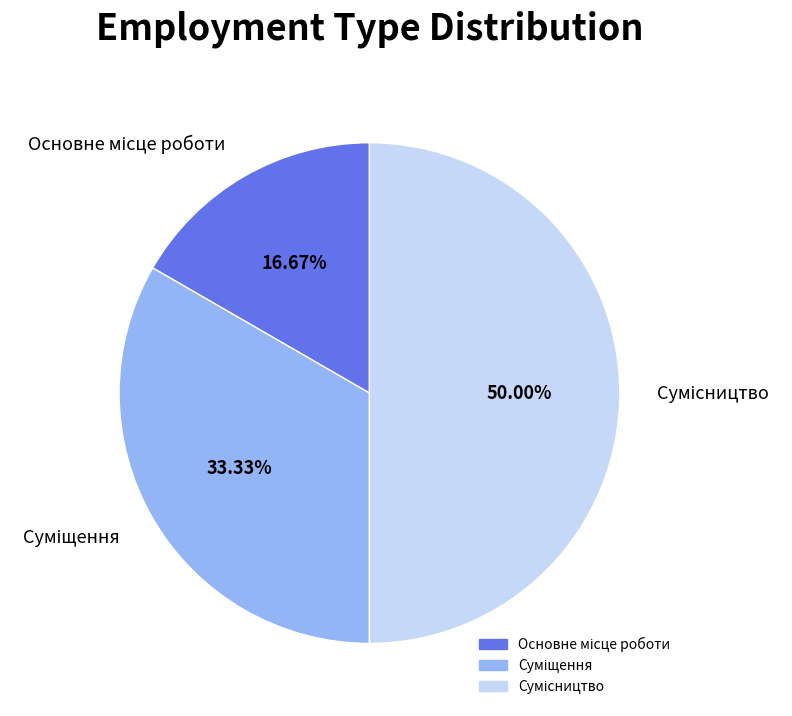

To the nearest percent, what is the difference between the largest and smallest slice percentages?

33%